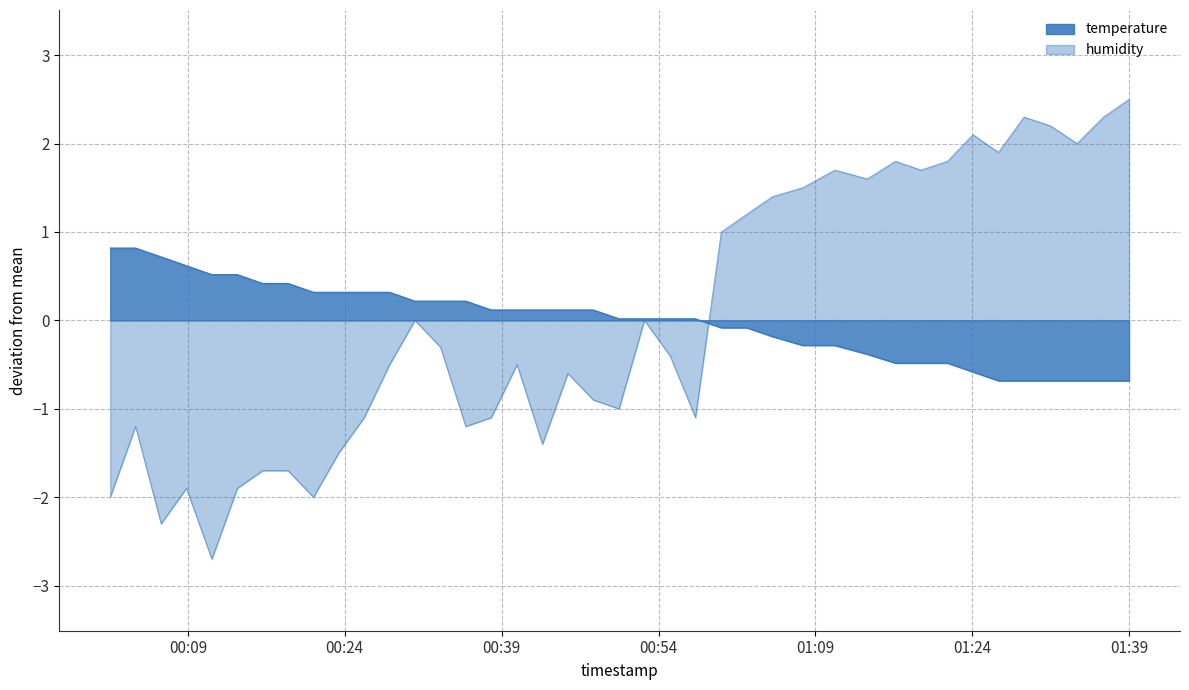

Is the value of temperature at 14 greater than the value of humidity at 00:09?

Yes